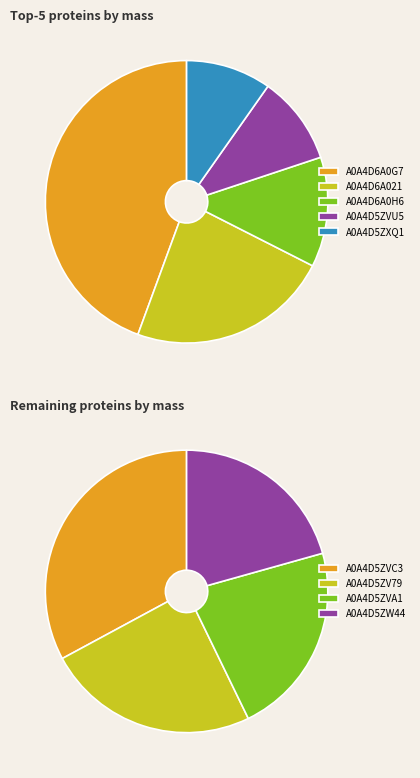

Which slice is the largest?

A0A4D6A0G7